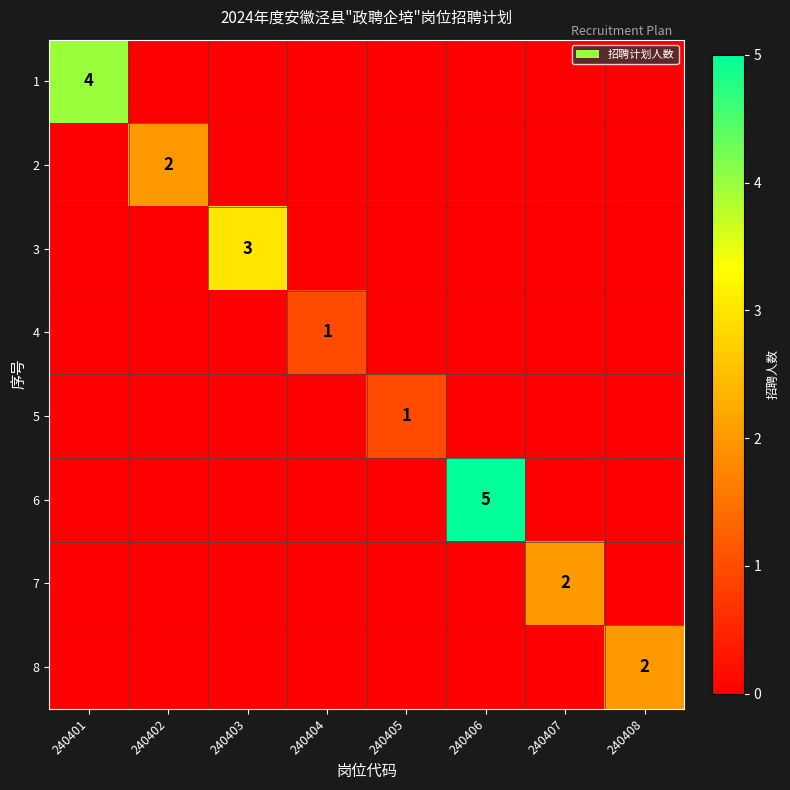

The value of 5 at 240401 is 1. True or false?

False